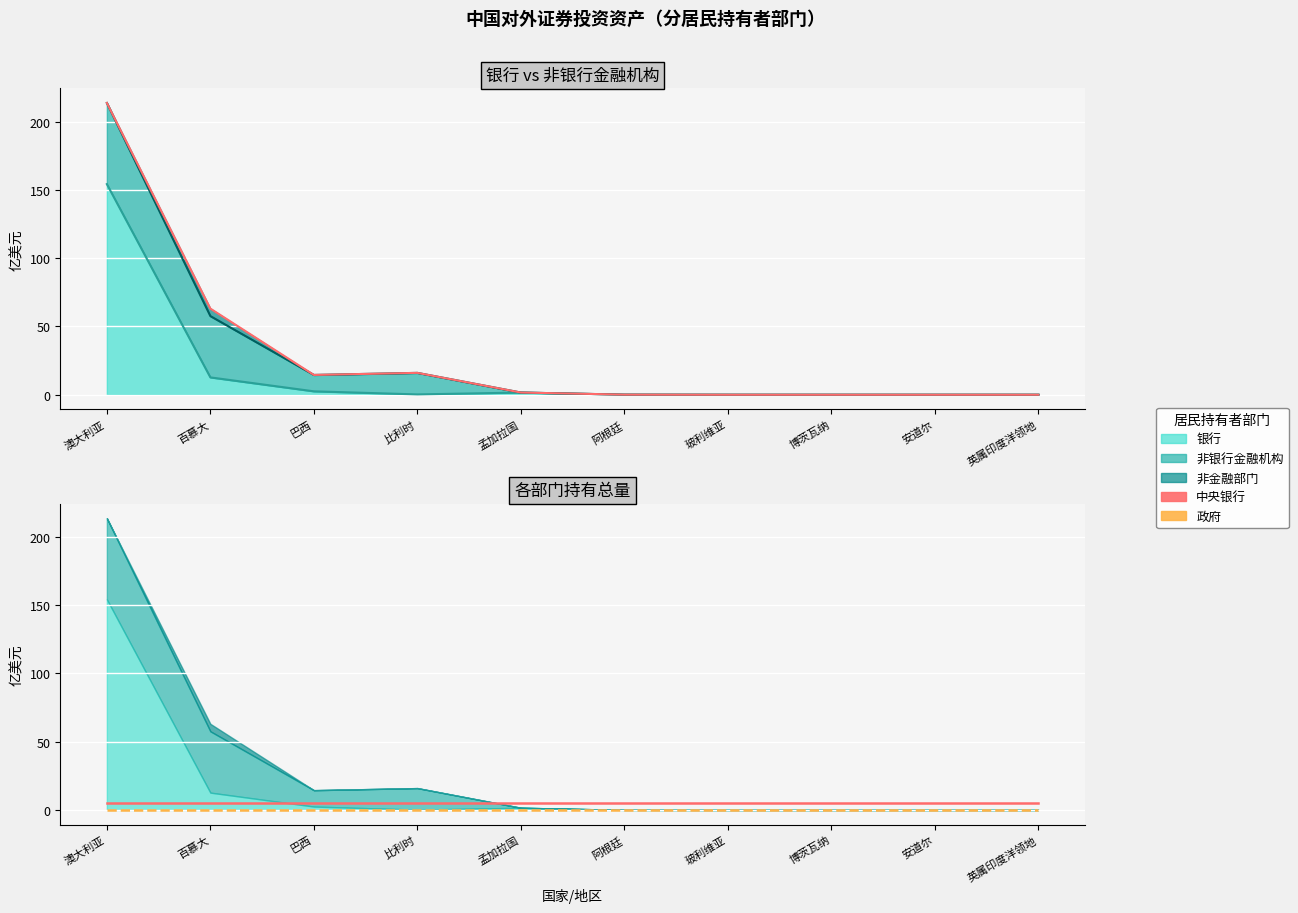

Between 澳大利亚 and 孟加拉国, which is larger?

澳大利亚